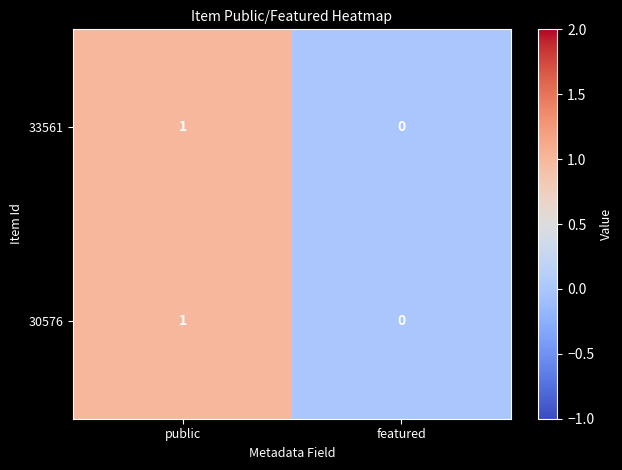

Reading right to left, extract all data points from this chart.

33561: 0	1
30576: 0	1